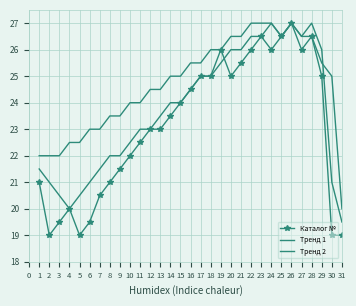

How many data points in Тренд 1 are above 24?

14